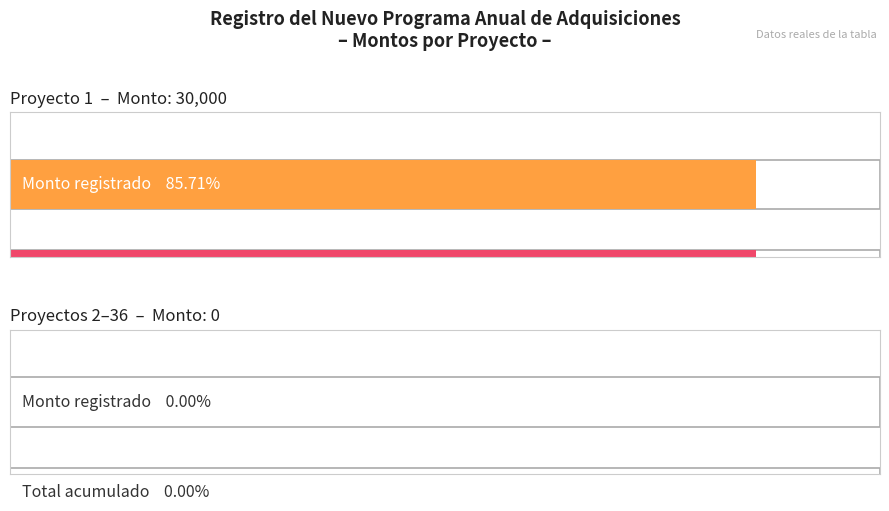

At how many categories does at least one series exceed 15974?

1